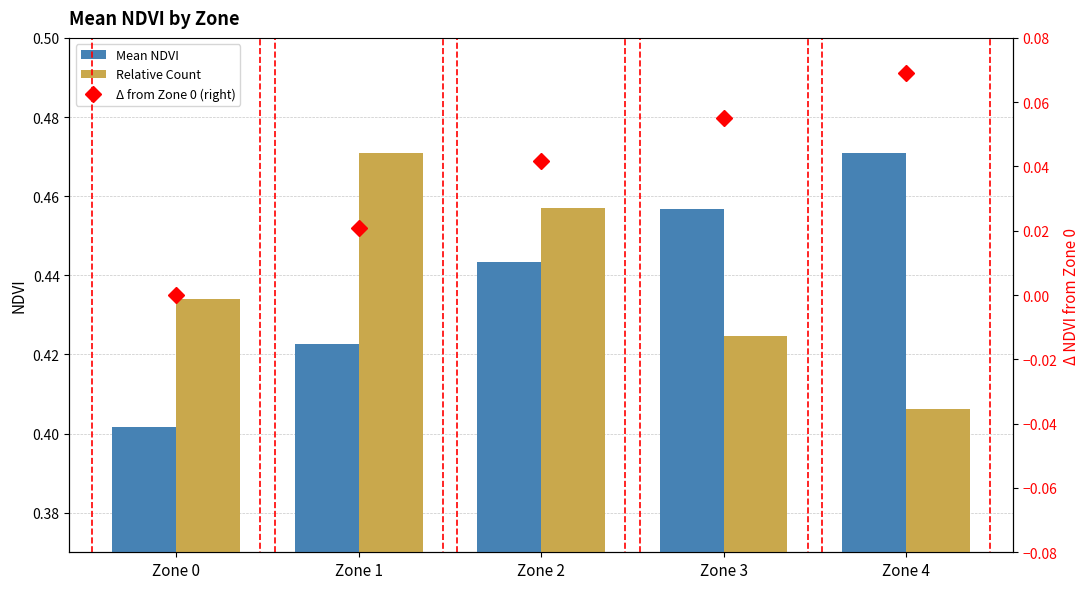

Reading right to left, list all the values displayed in this chart.

Mean NDVI: 0.5	0.5	0.4	0.4	0.4
Relative Count: 0.4	0.4	0.5	0.5	0.4
Δ from Zone 0 (right): 0.1	0.1	0.0	0.0	0.0